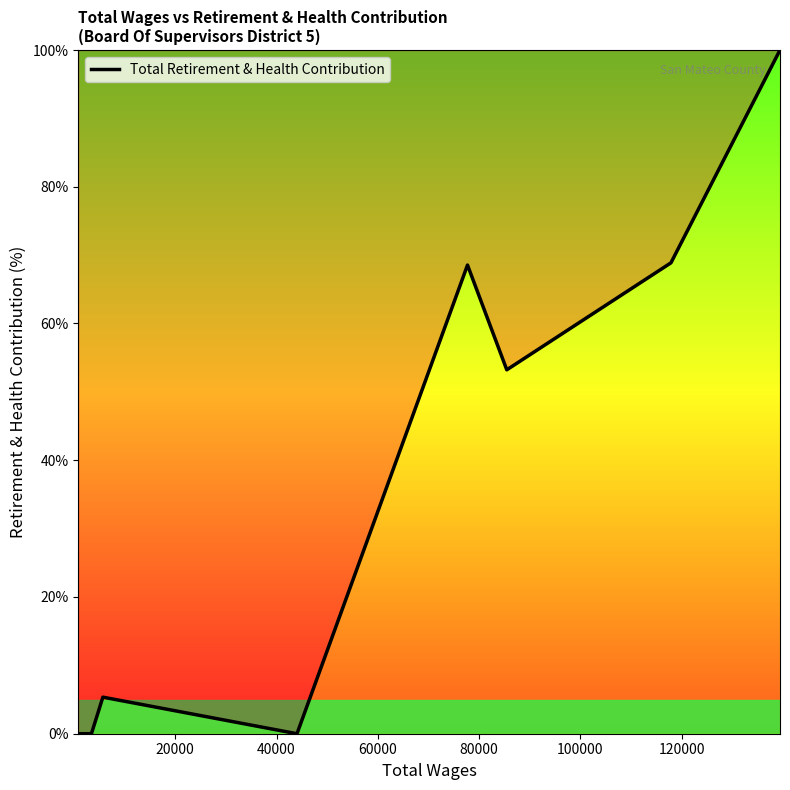

How many values are below 53?

4